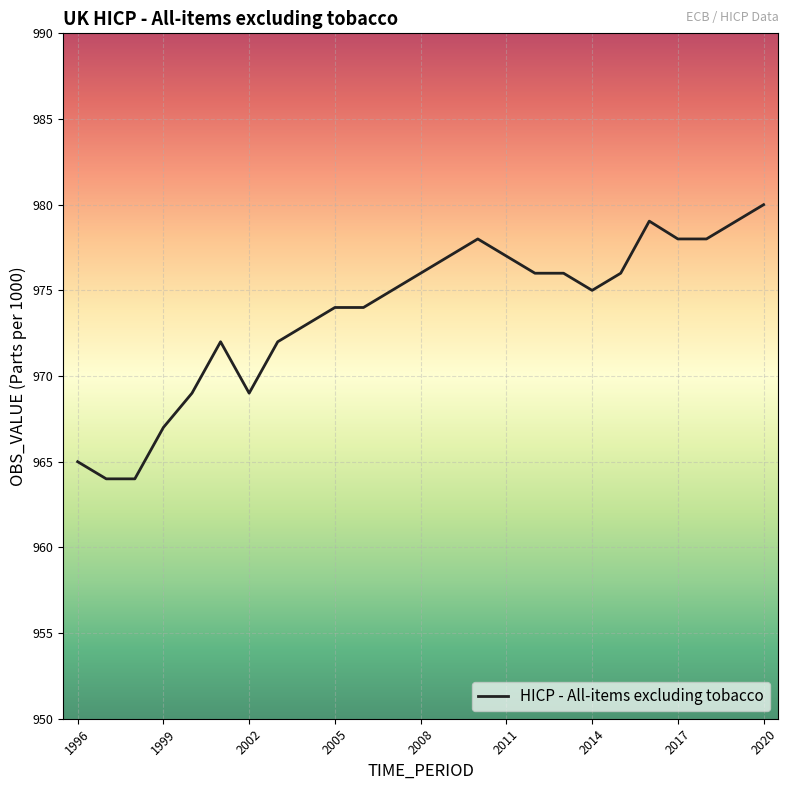

What is the minimum value shown in the chart?

964.0